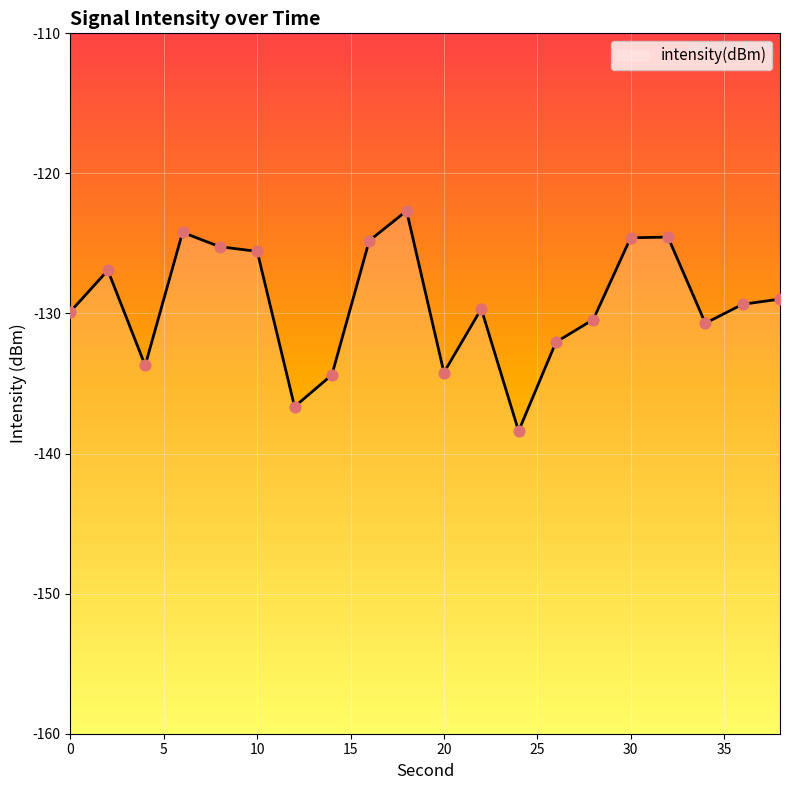

What is the change in value from 10 to 12?

-11.1